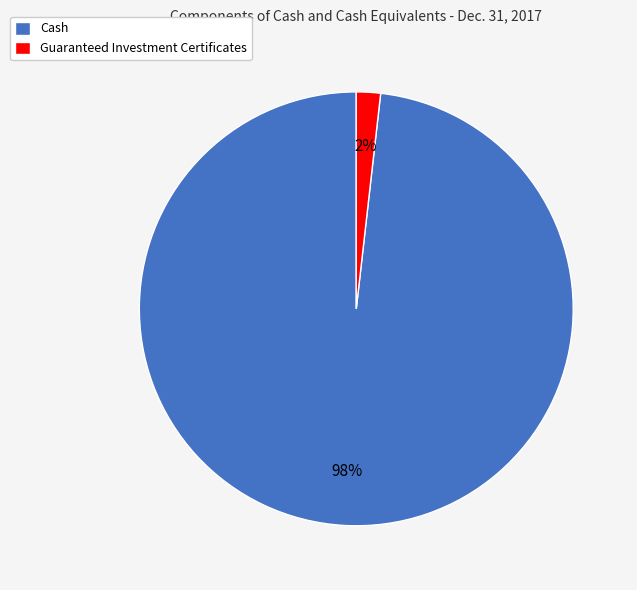

To the nearest percent, what is the average slice percentage?

50%